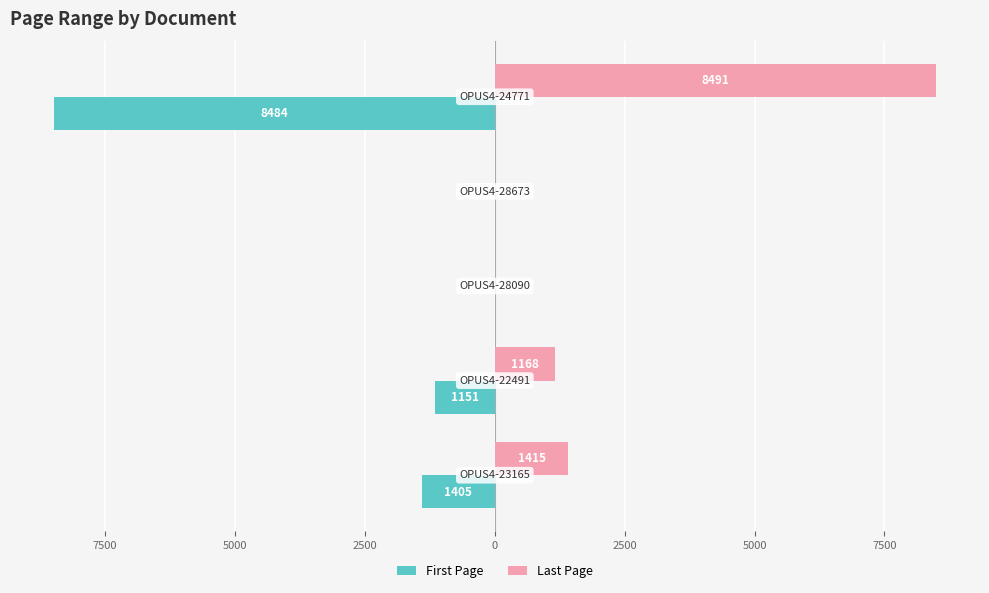

Reading left to right, what are all the values shown in this chart?

First Page: 10000=-1405	7500=-1151	5000=0	2500=0	0=-8484
Last Page: 10000=1415	7500=1168	5000=0	2500=0	0=8491